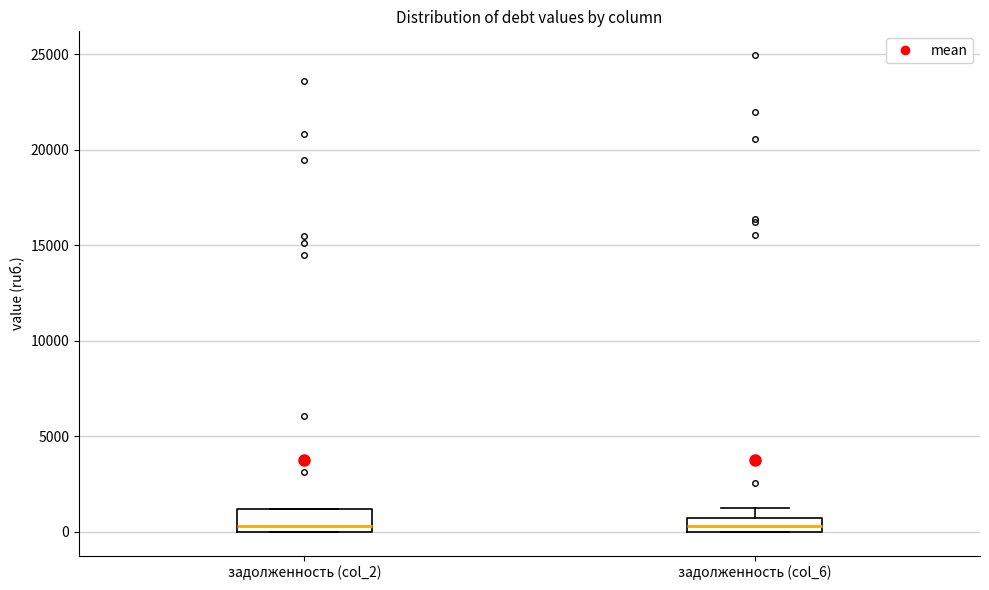

Where is the lower edge of the box for задолженность (col_2) on the y-axis? The values are not printed on the chart, so give them approximately, as read against the axis.

0